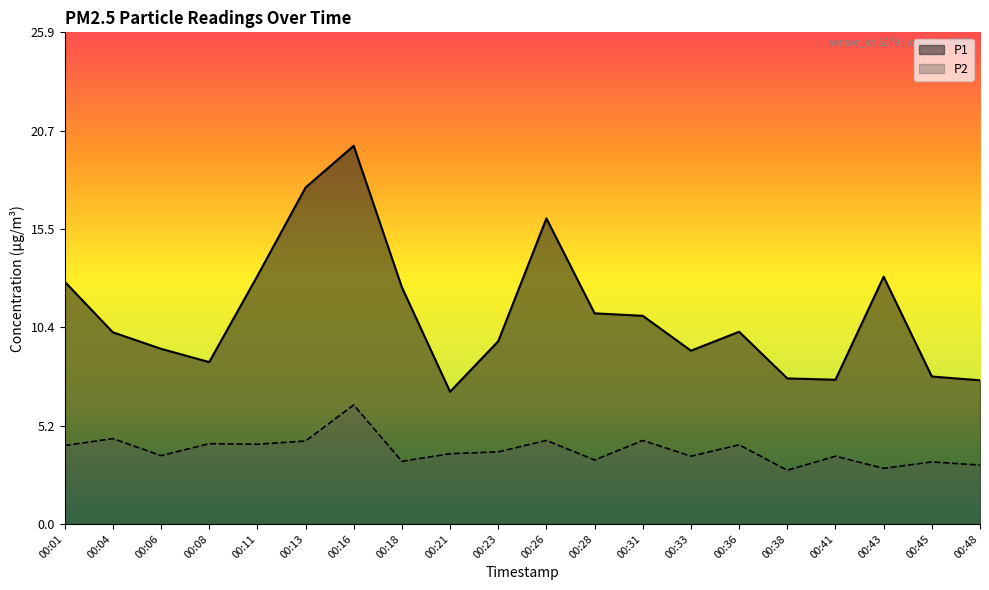

What is the difference between the P2 values at 00:13 and 00:28?

1.0